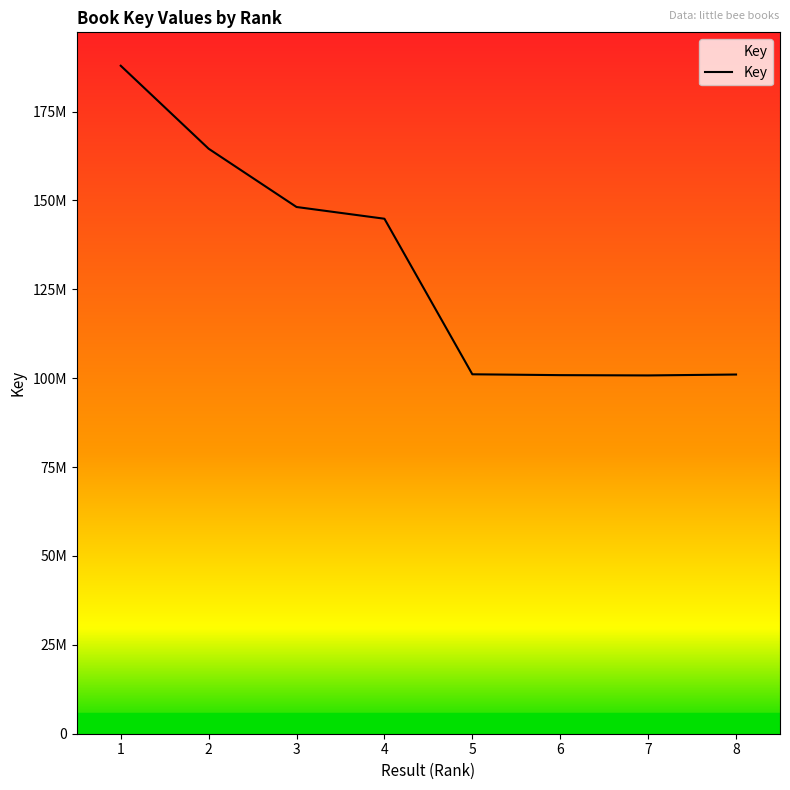

What is the value of the 3rd point from the left?

148158063